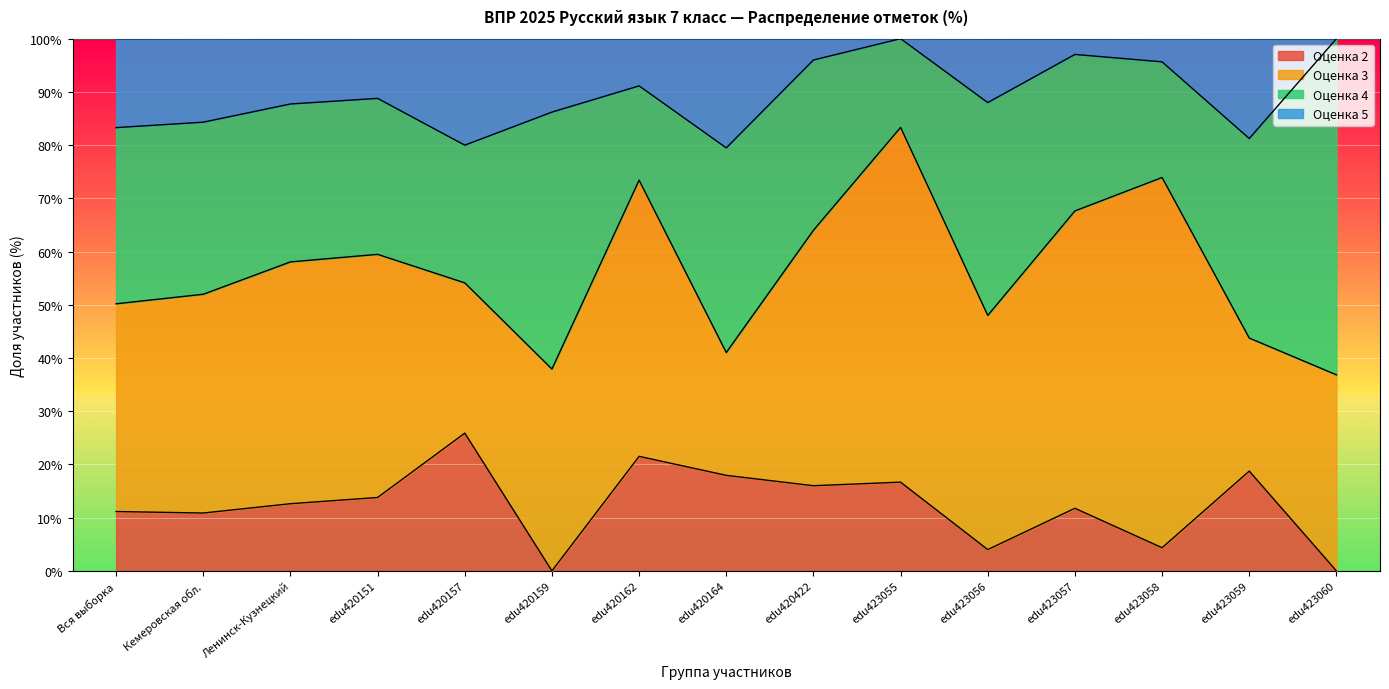

What is the total value across all series at edu423055?

100.0